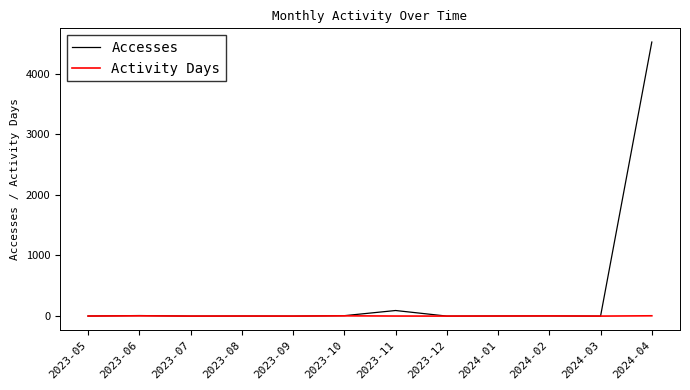

Rank the series by their maximum value, from lowest to highest.

Activity Days, Accesses